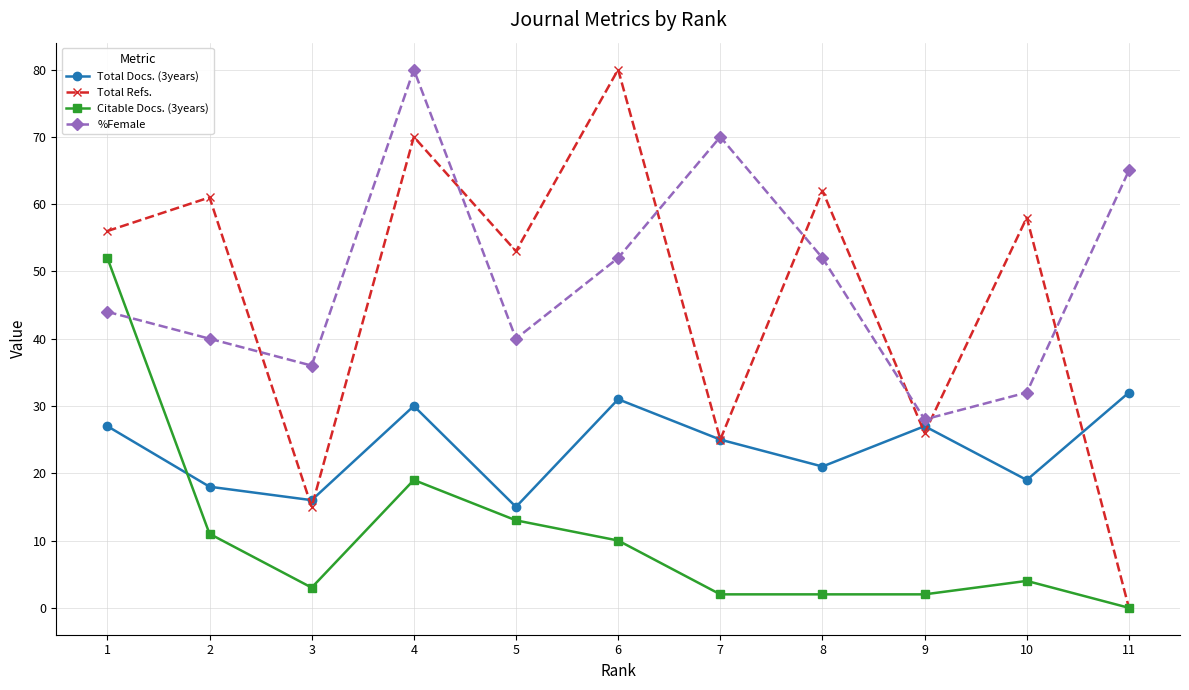

True or false: Total Refs. and Total Docs. (3years) intersect in this chart.

True